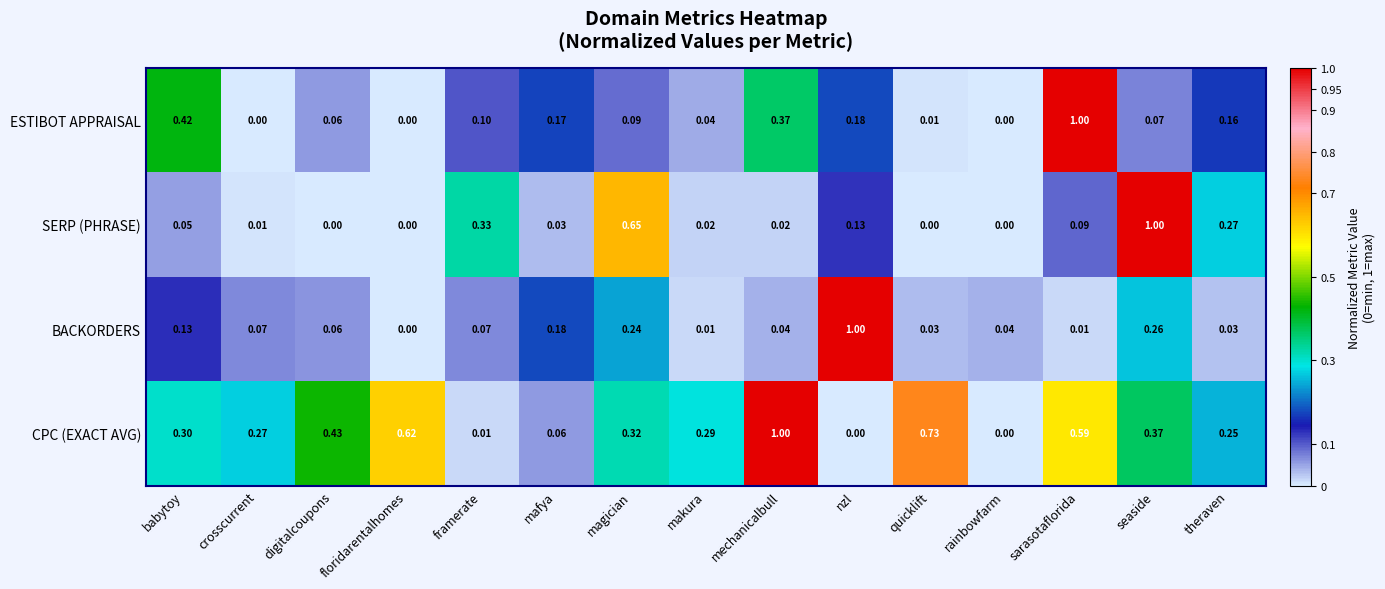

What is the difference between the highest and lowest values at seaside?

0.9